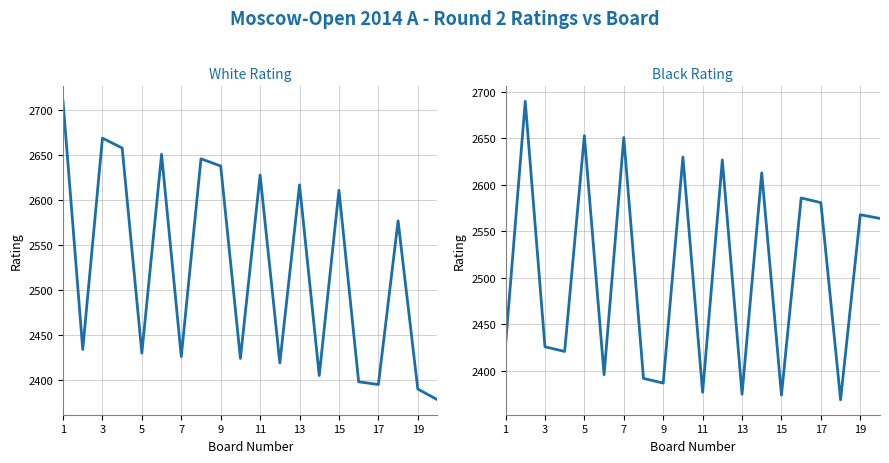

What is the greatest value displayed?

2710